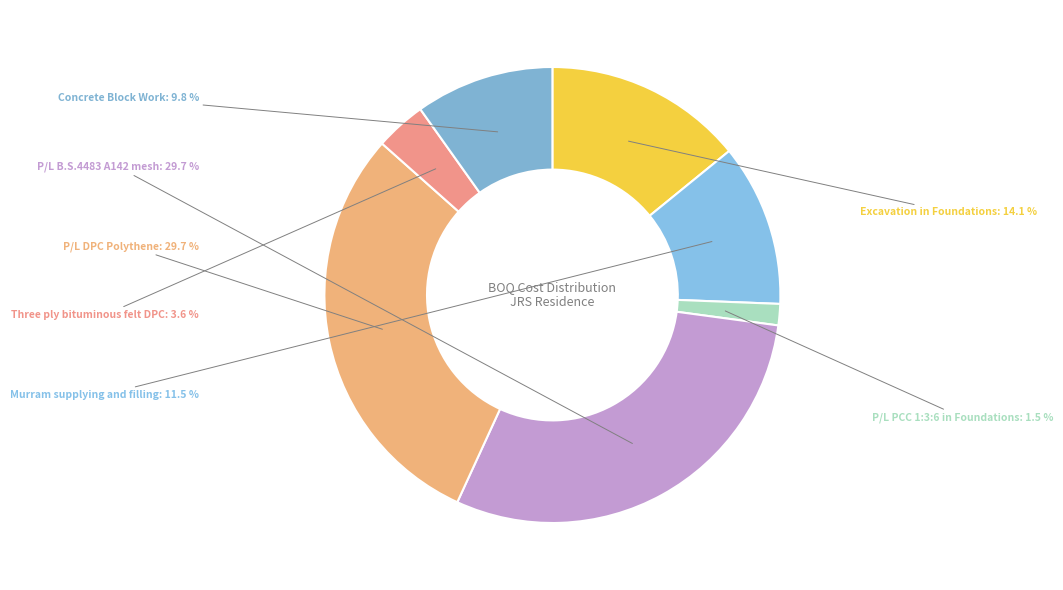

What is the ratio of the value at Three ply bituminous felt DPC to the value at P/L DPC Polythene?

0.1